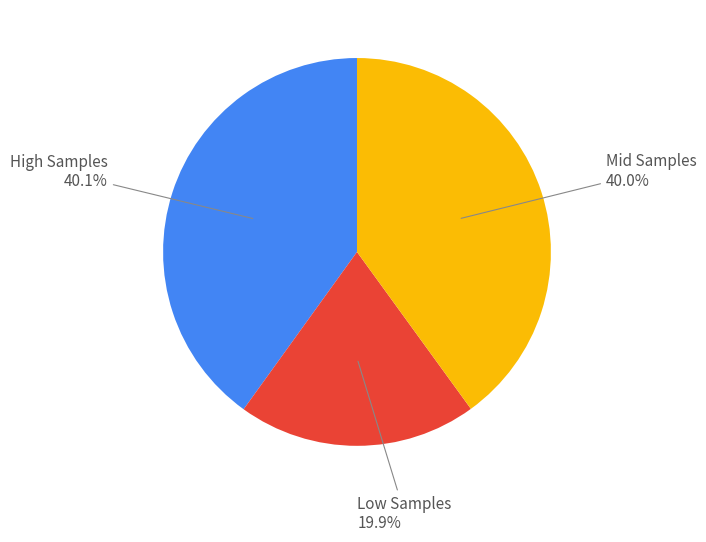

Combined, do Mid Samples and High Samples account for over 50%?

Yes